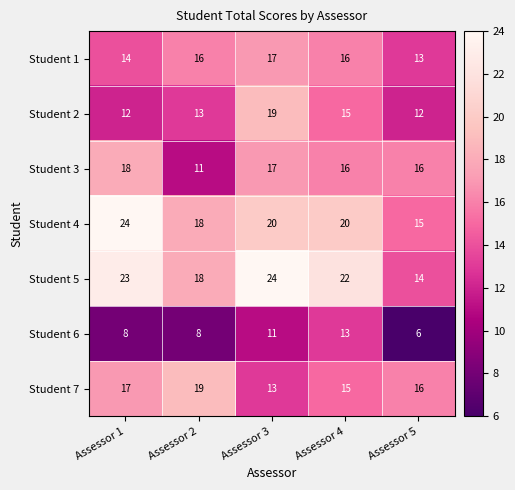

What is the sum of all Student 1 values?

76